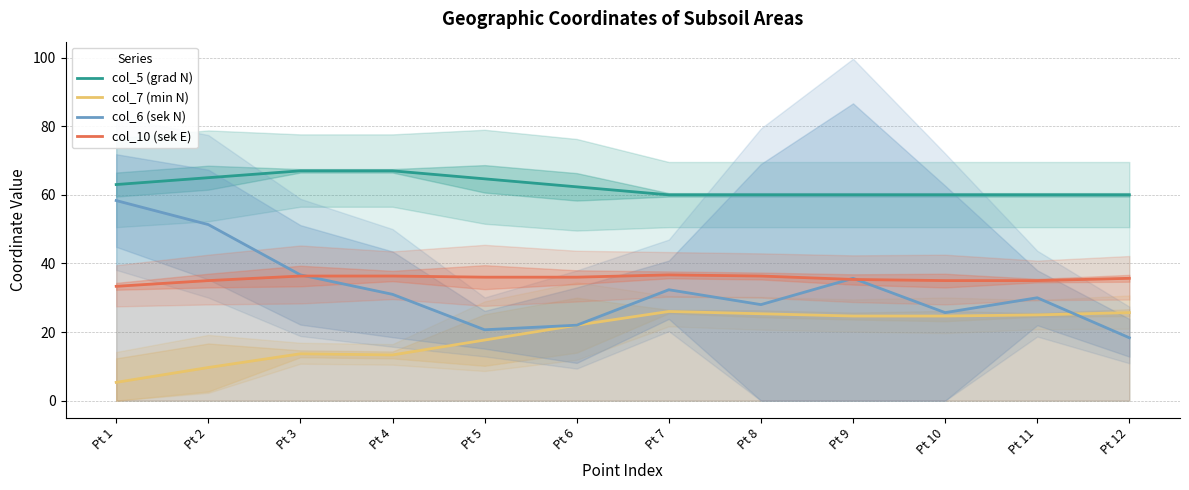

What is the difference between the col_7 (min N) values at Pt 11 and Pt 5?

7.3